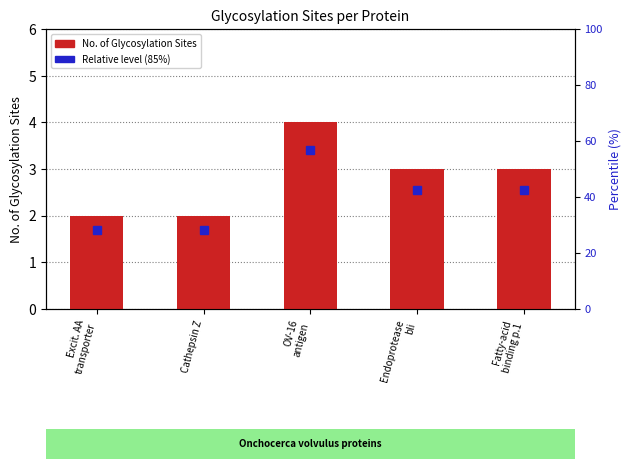

Reading right to left, what are all the values shown in this chart?

Fatty-acid
binding p.1=3	Endoprotease
bli=3	OV-16
antigen=4	Cathepsin Z=2	Excit. AA
transporter=2